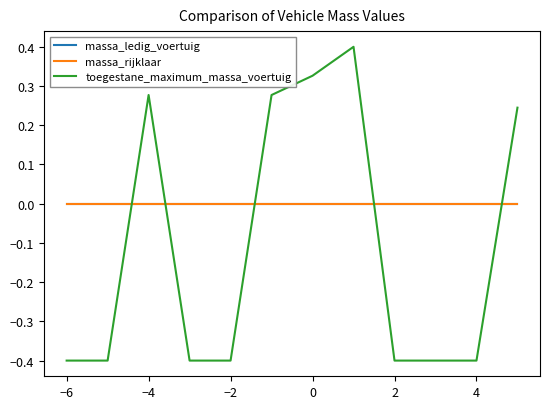

What is the maximum value for toegestane_maximum_massa_voertuig?

0.4